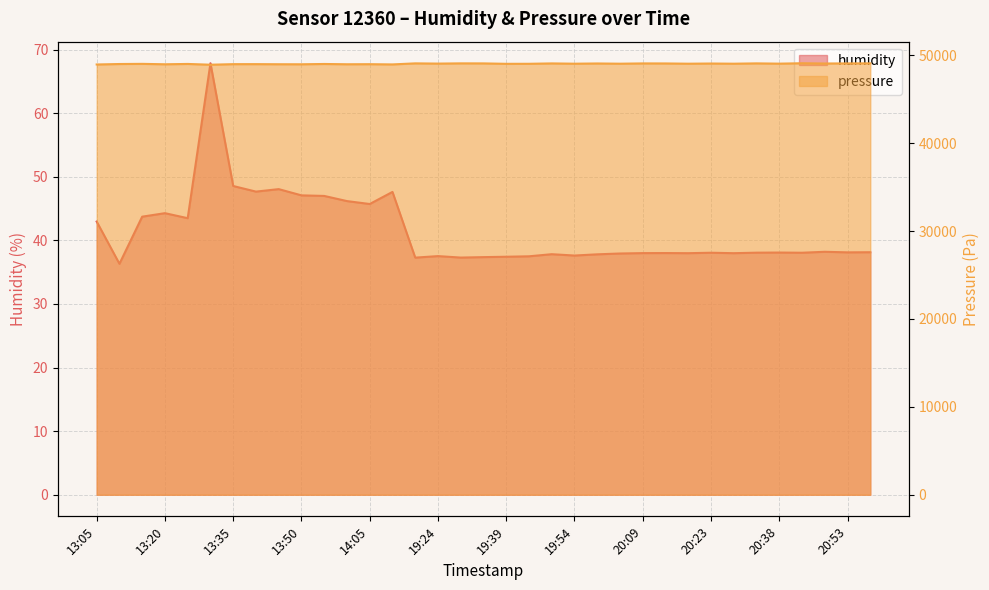

Which series has the largest range (max minus min)?

pressure